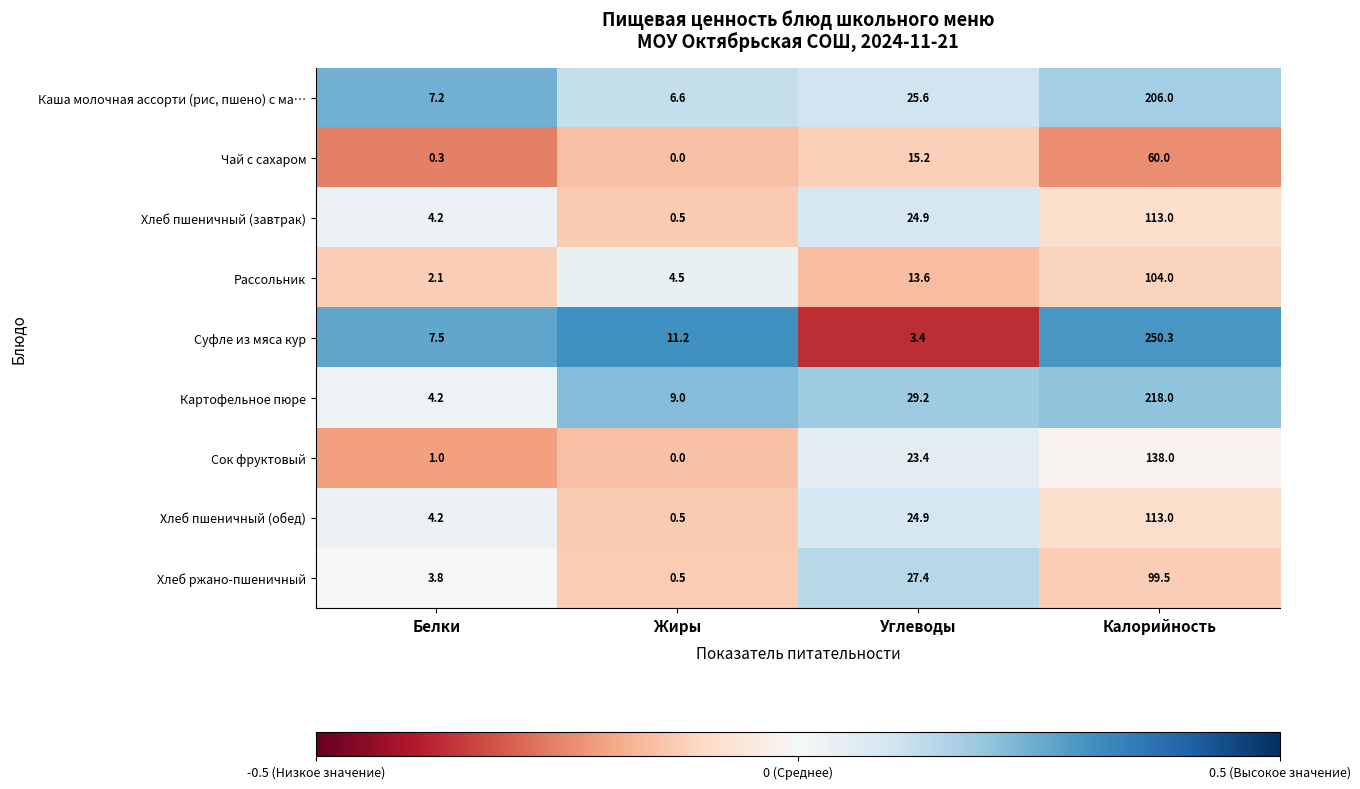

How many series are shown in this chart?

9